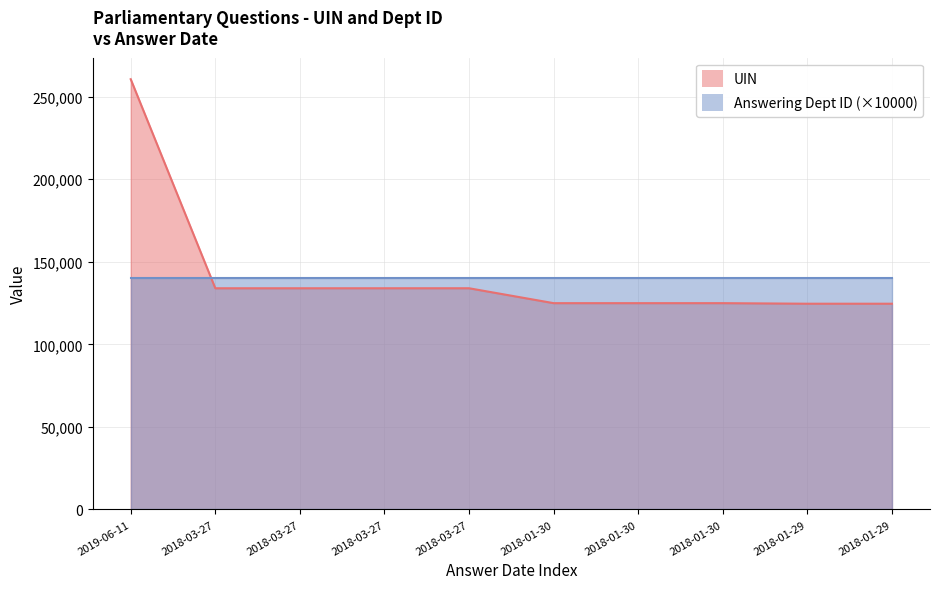

What is the maximum value shown in the chart?

260537